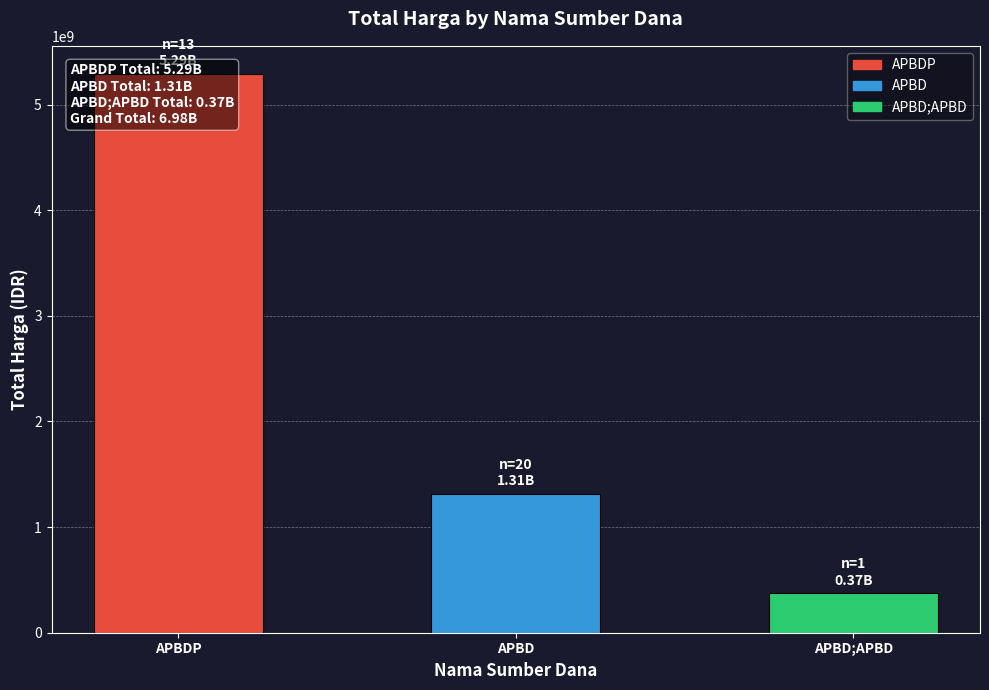

Reading left to right, extract all data points from this chart.

APBDP=5291416300	APBD=1312605785	APBD;APBD=373404000